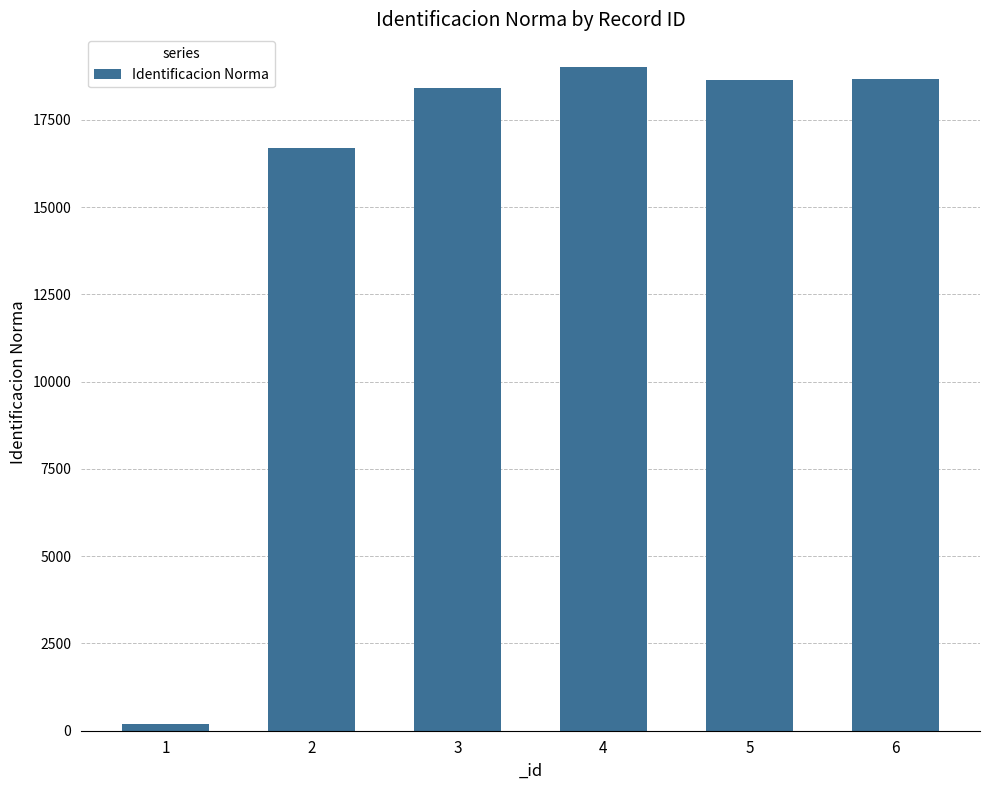

At which category does the chart reach its minimum across all series?

1